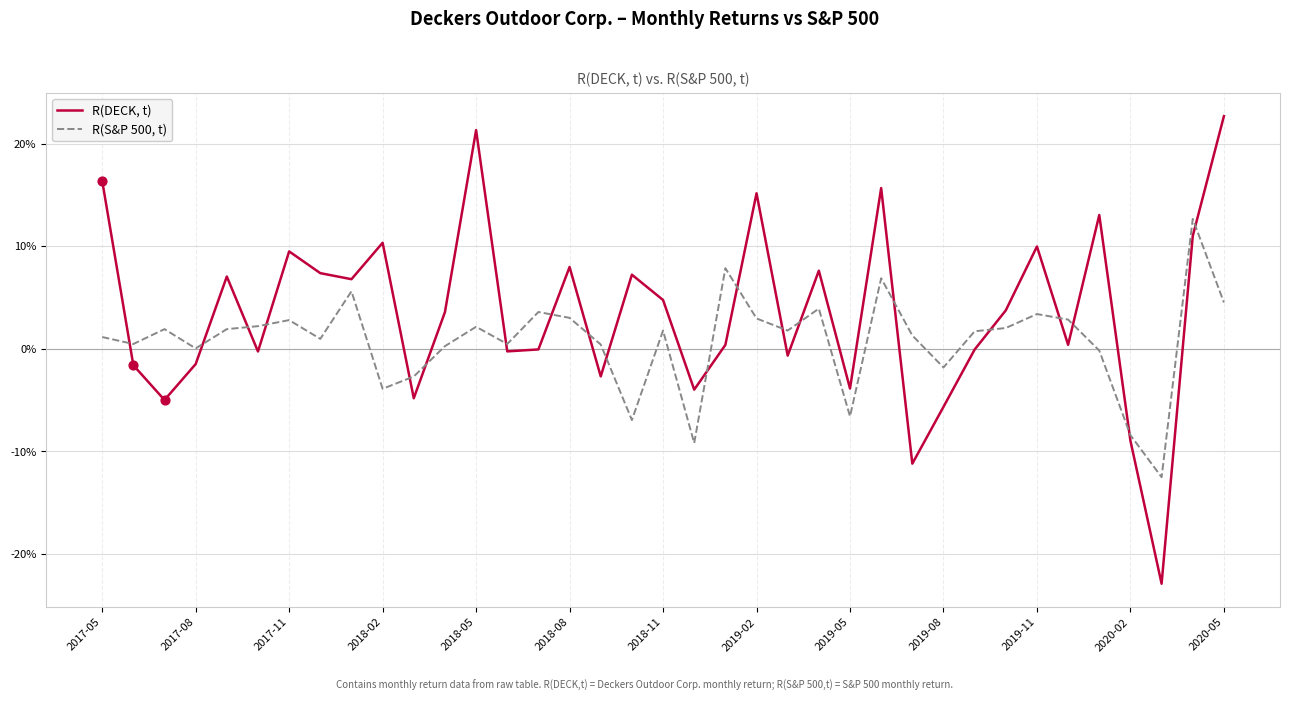

At which category is the sum across all series the highest?

2020-05